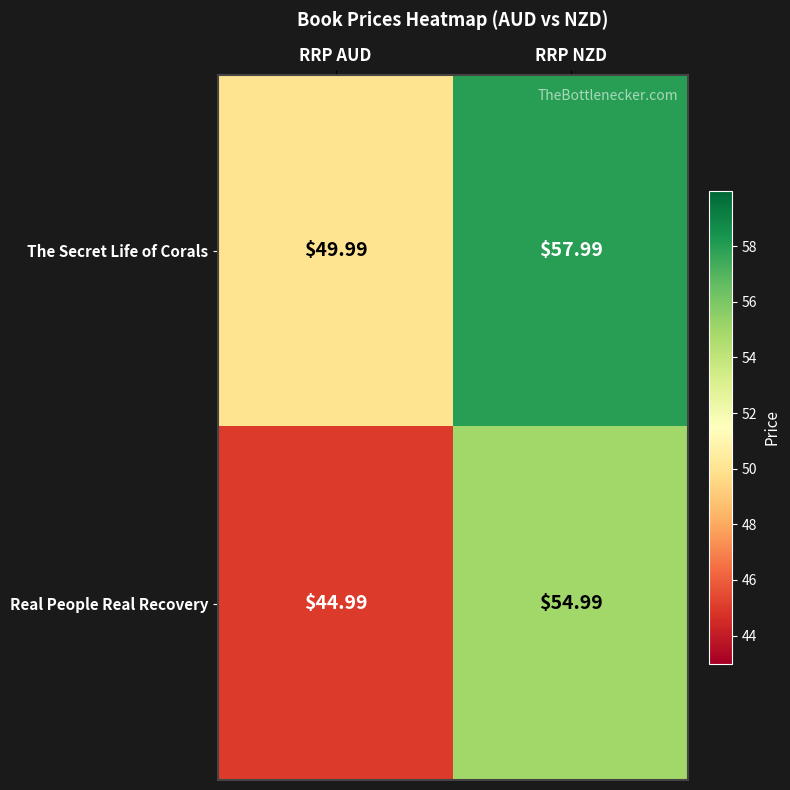

At which category is the sum across all series the highest?

RRP NZD